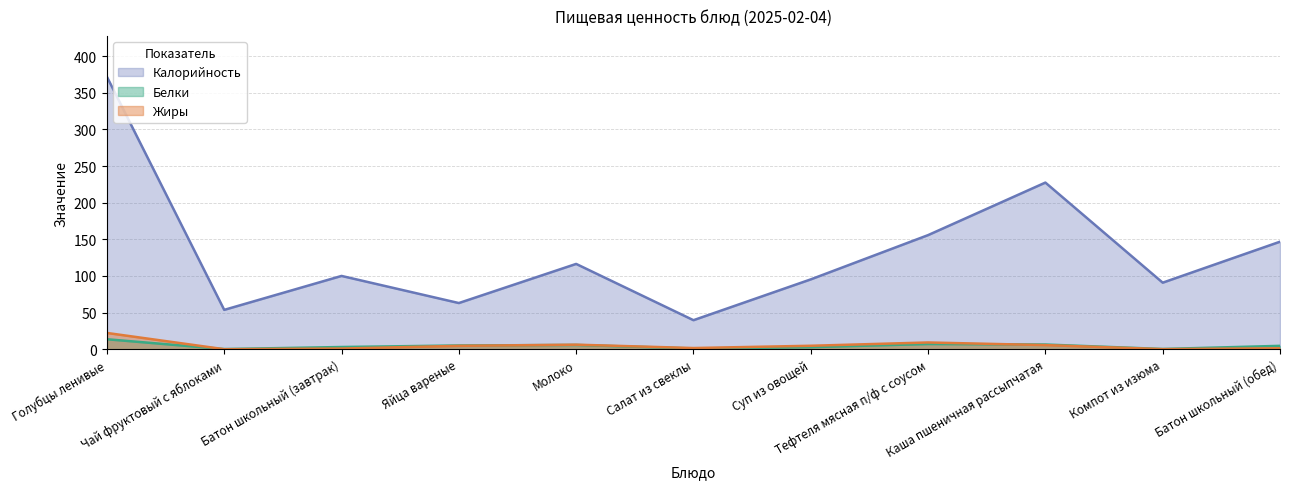

What is the difference between the maximum and minimum values in the Белки series?

13.4